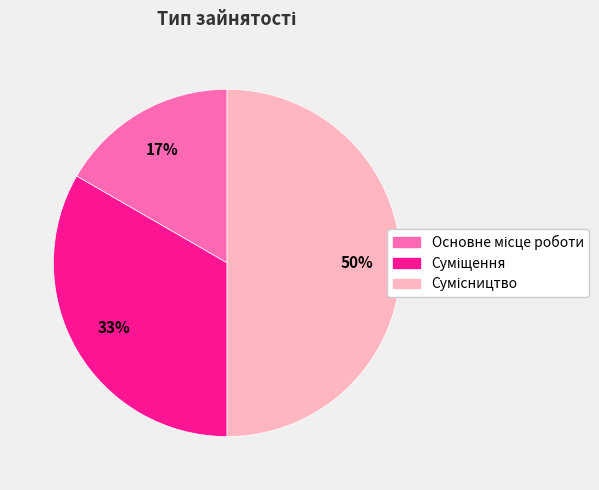

To the nearest percent, what is the difference between the largest and smallest slice percentages?

33%